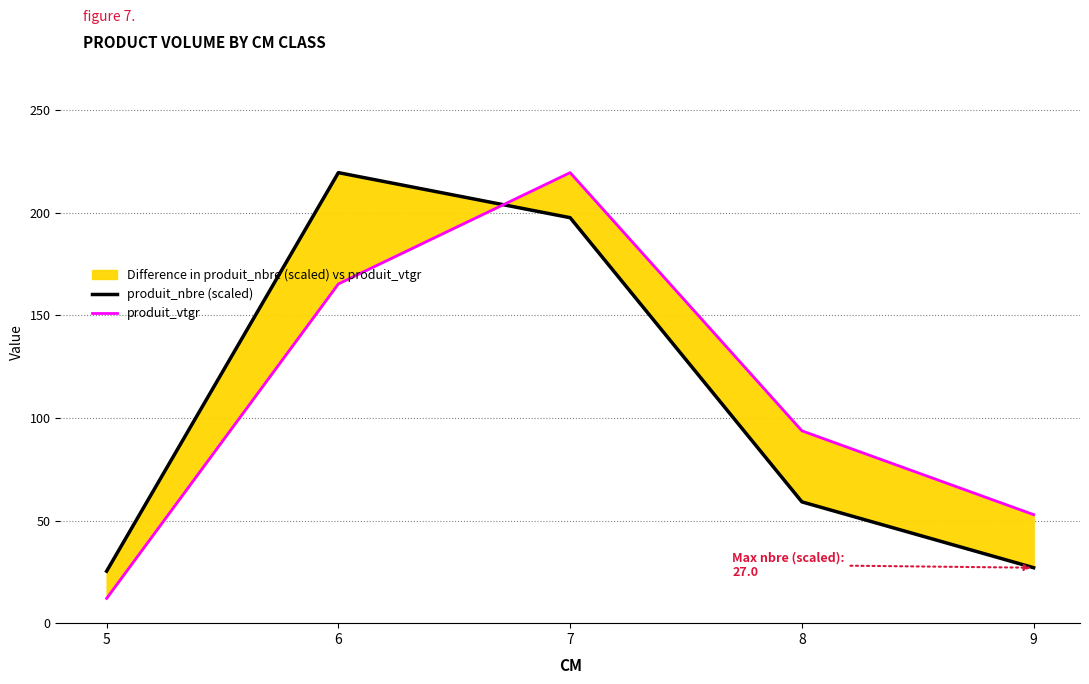

Where do produit_vtgr and produit_nbre (scaled) first cross each other?

6 and 7